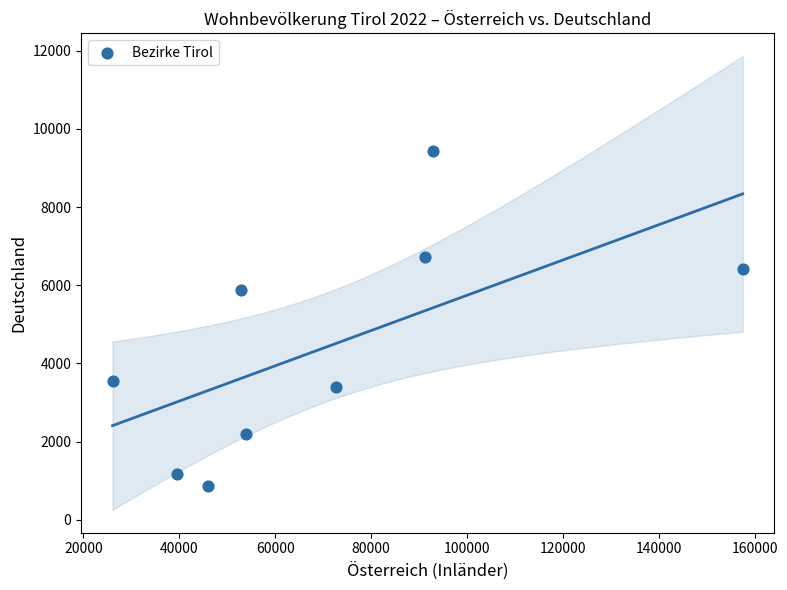

What Y value in the scatter plot is closest to 5155?

5886